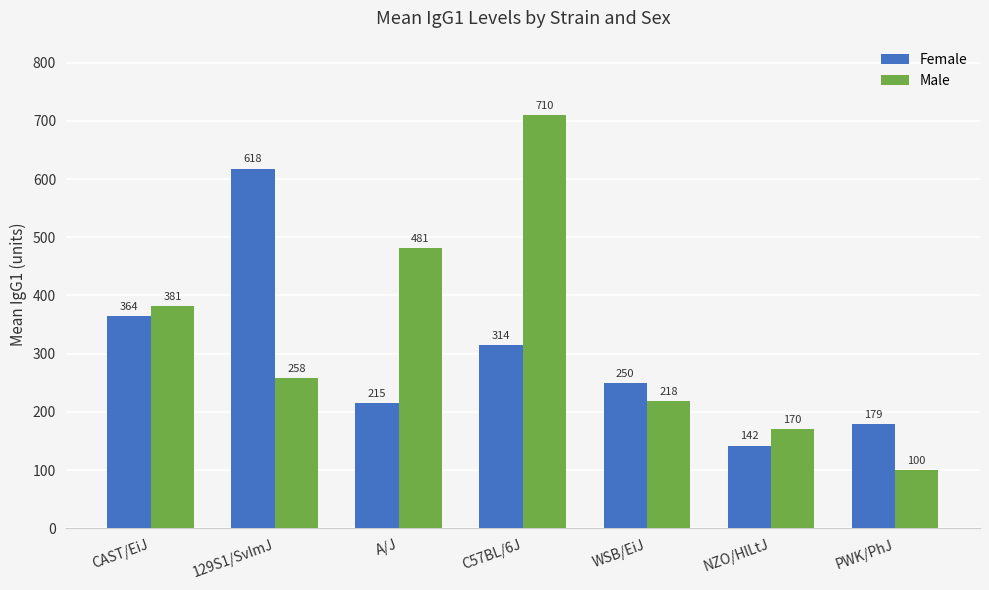

The Female series shows 618 at 129S1/SvImJ. True or false?

True